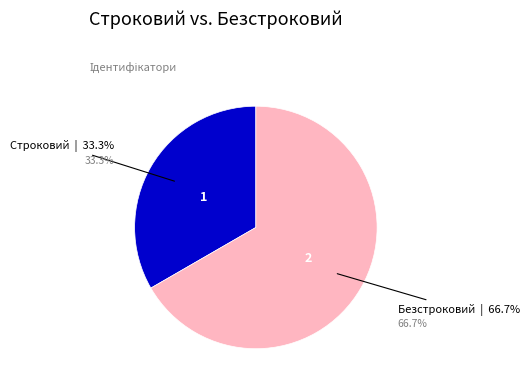

How much of the chart is everything except Строковий?

66.7%